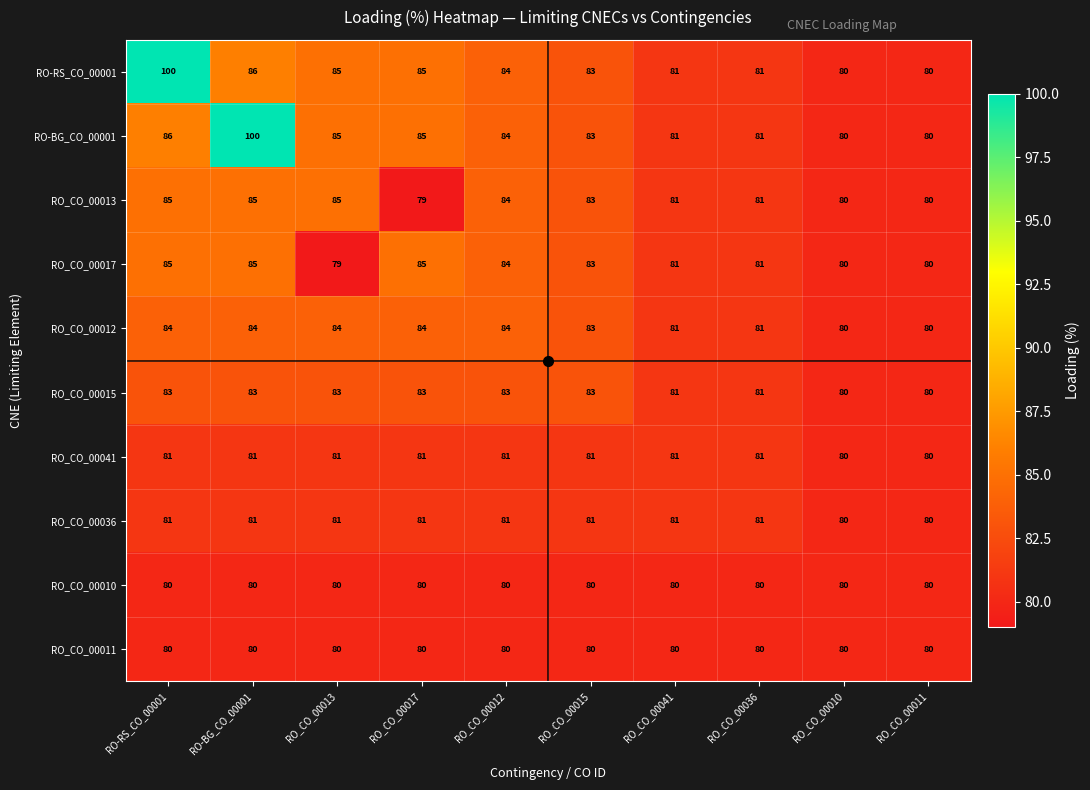

The RO_CO_00010 series shows 48 at RO_CO_00036. True or false?

False